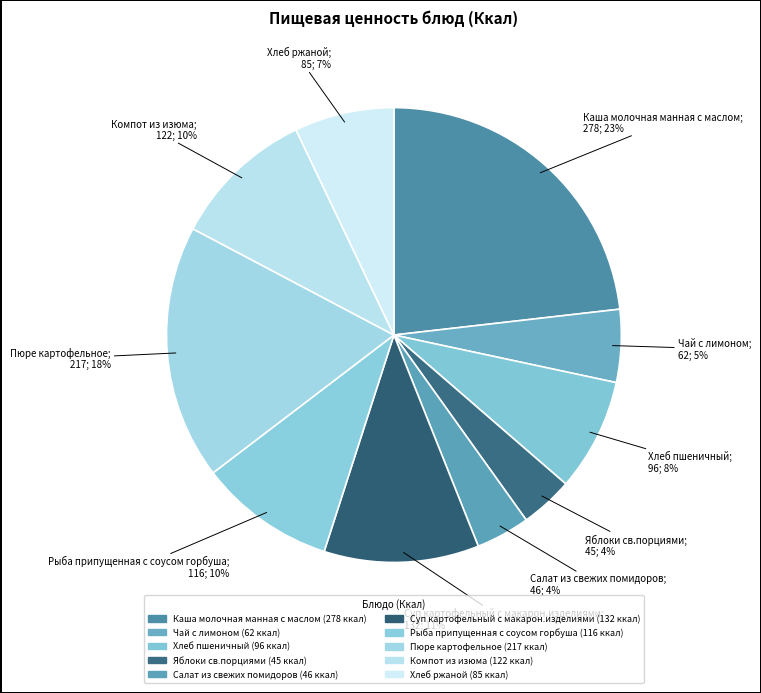

To the nearest percent, what portion does Яблоки св.порциями represent?

4%